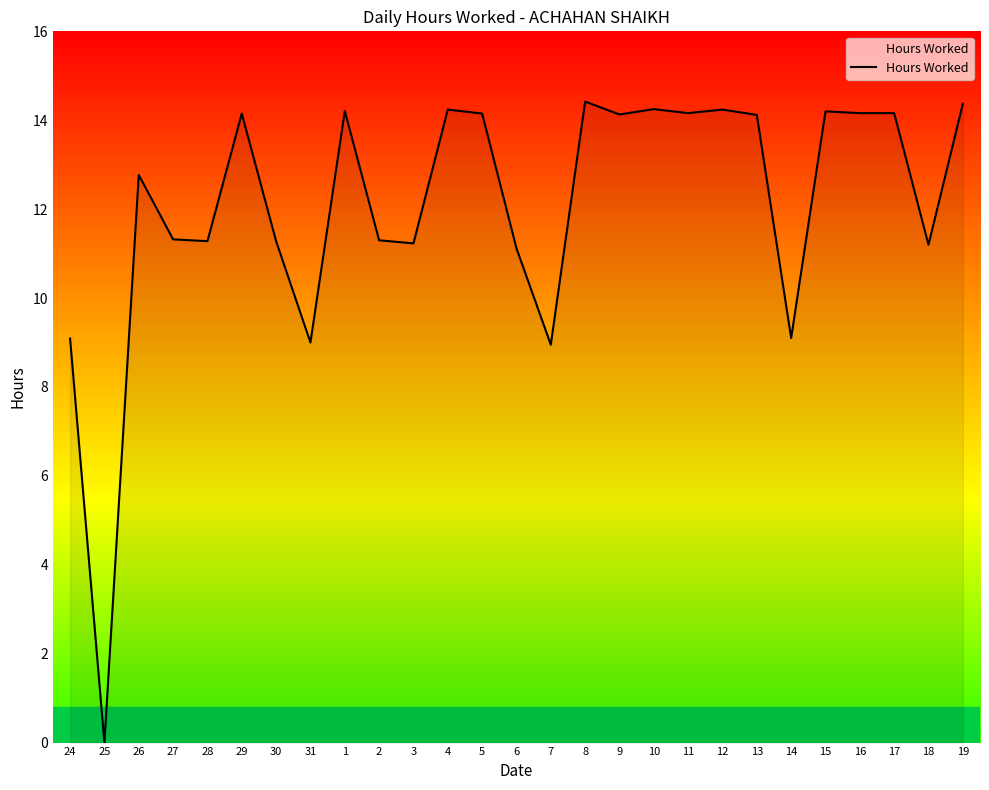

True or false: there are more than 0 points higher than both neighbors.

True